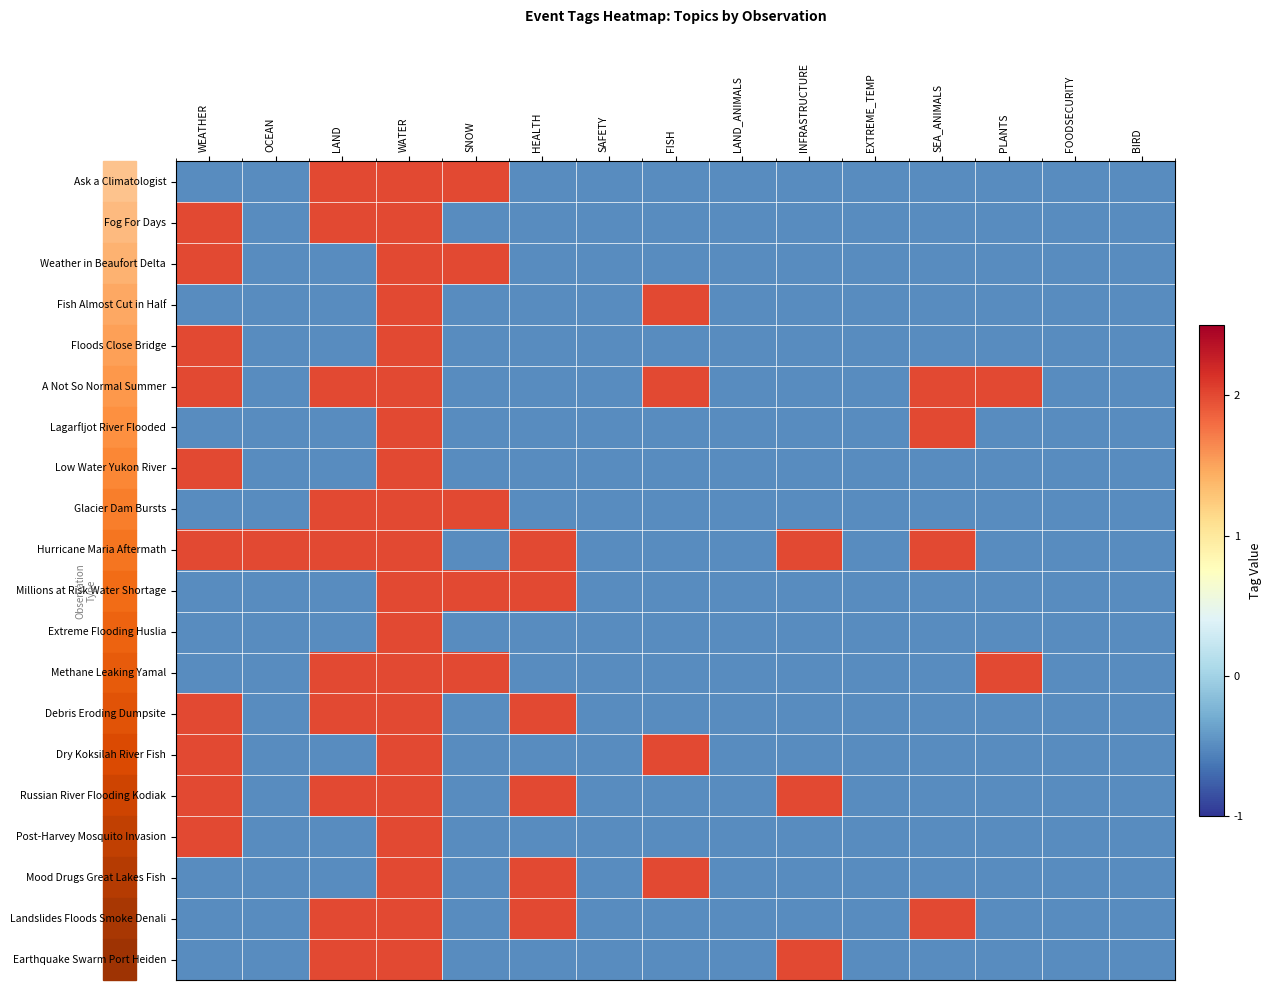

How many data points does each series have?

15